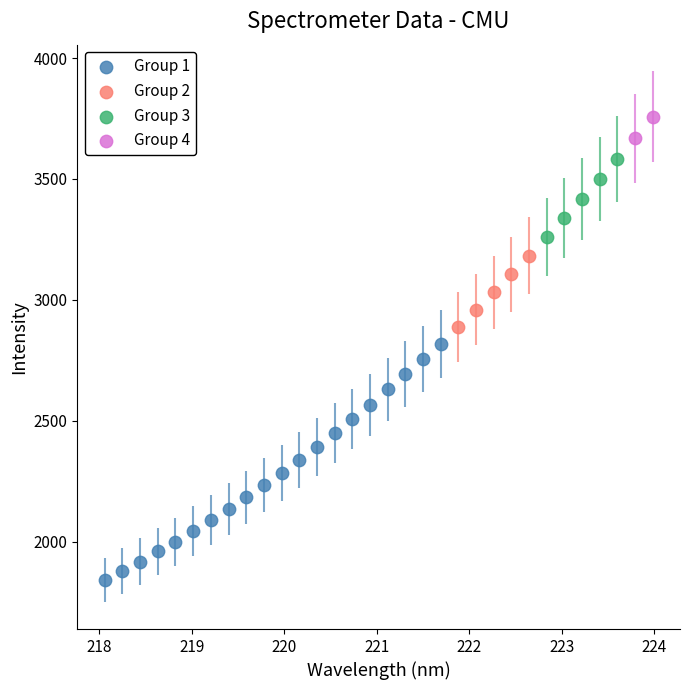

What are all the series names shown in the legend?

Group 1, Group 2, Group 3, Group 4